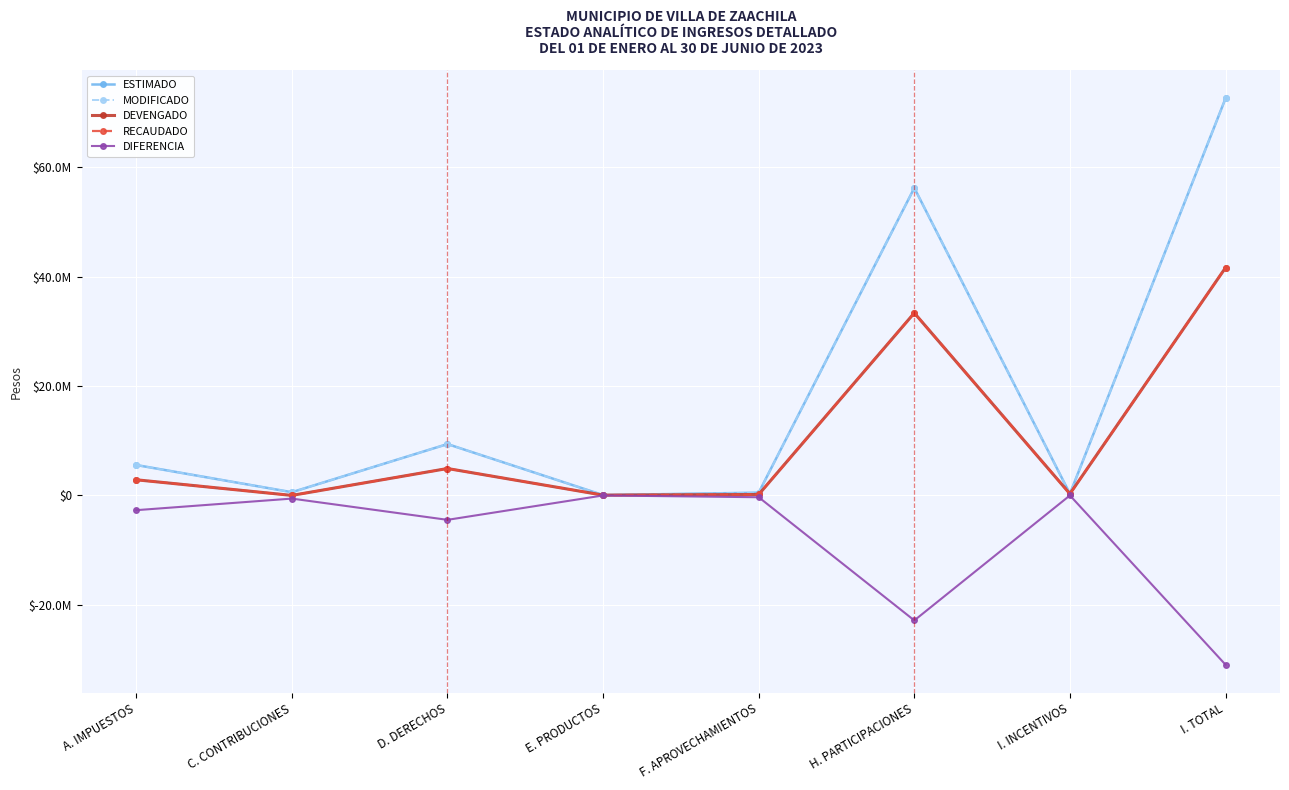

Does the chart have visible grid lines?

Yes